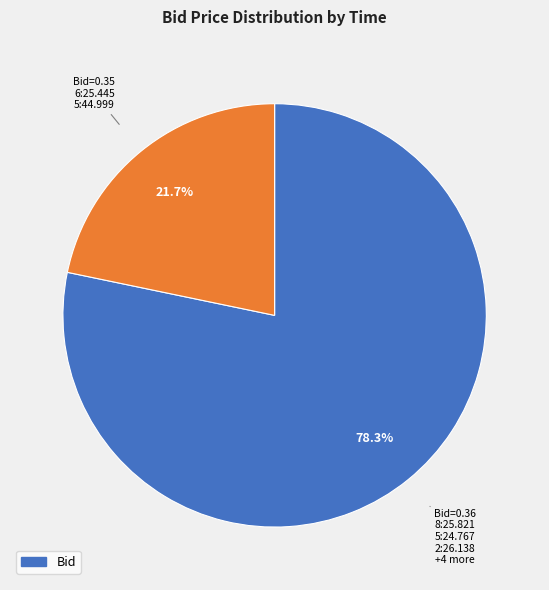

Does any single category account for the majority?

Yes